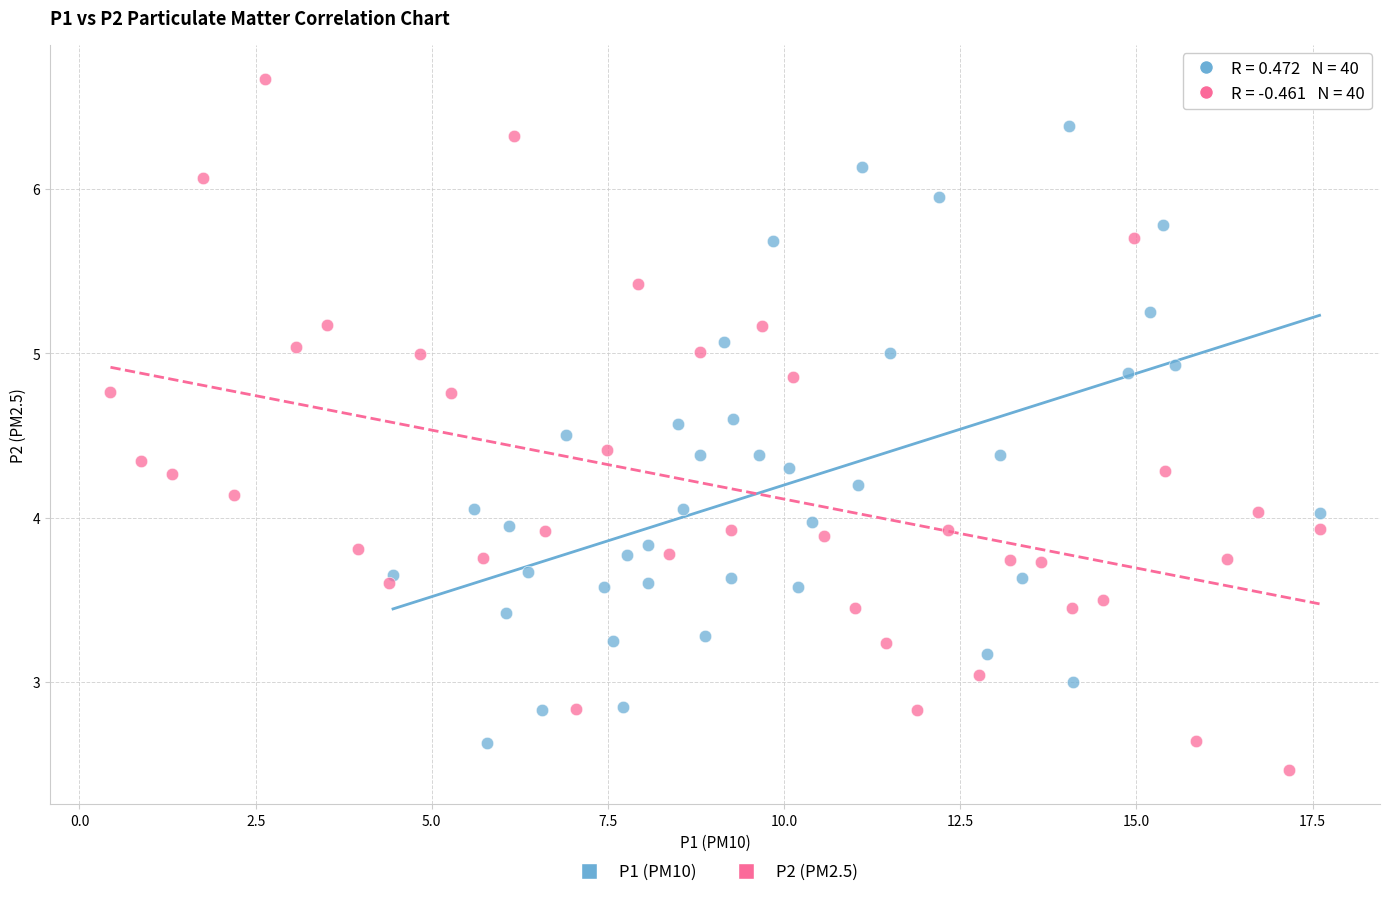

Which series reaches the maximum Y coordinate?

P2 (PM2.5)